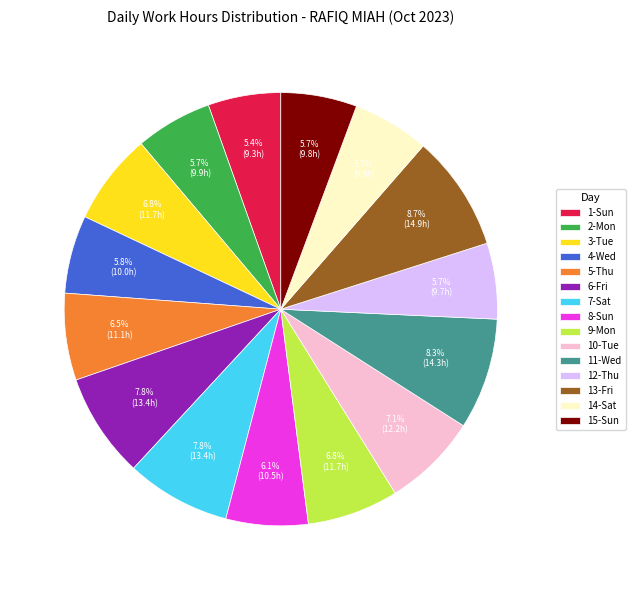

Is 2-Mon the majority of the pie?

No